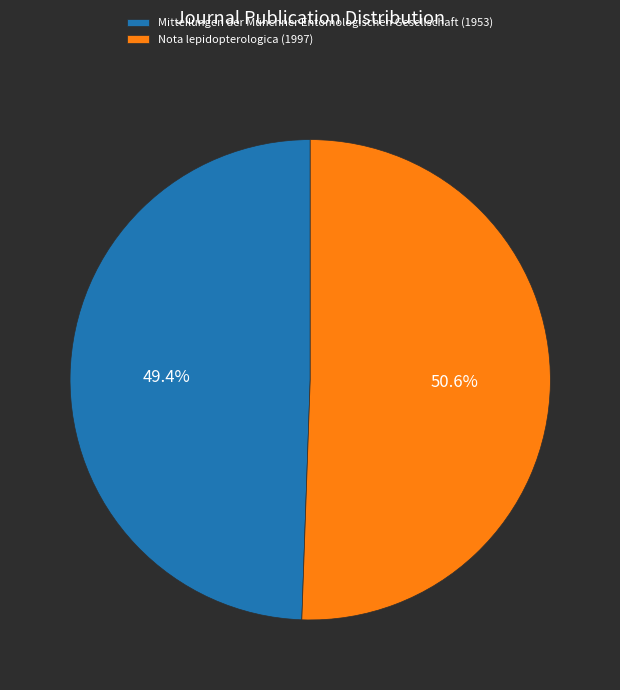

Does any single category account for the majority?

Yes